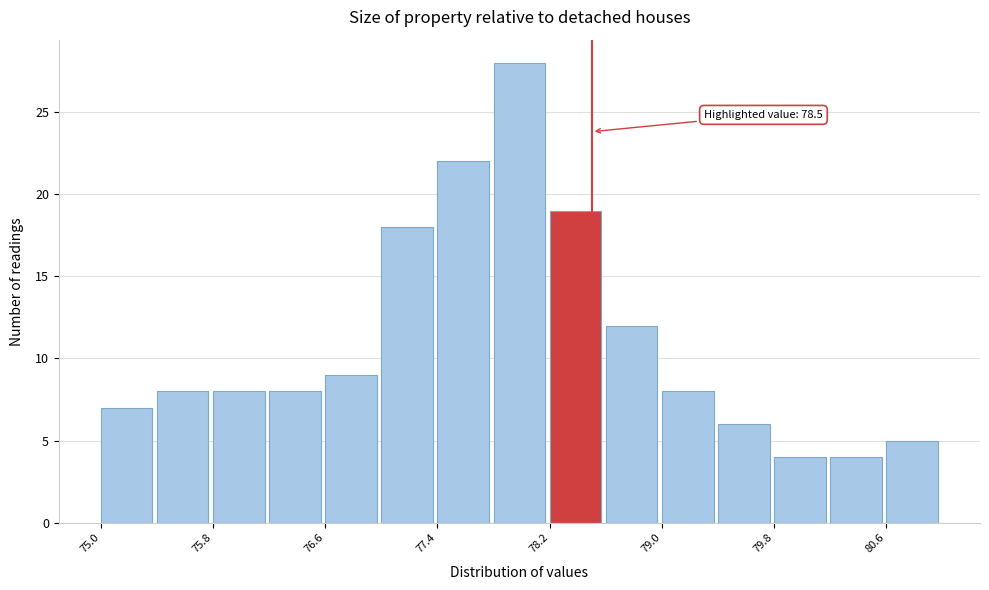

Over which range of the x-axis is the bar tallest?

77.8 to 78.2